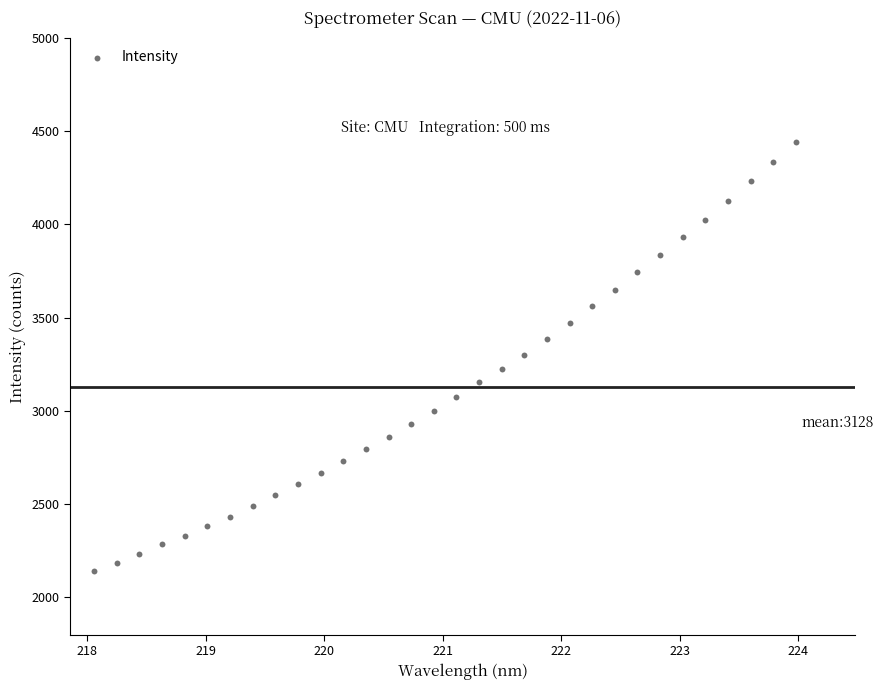

What is the range of Y values (max minus min)?

2302.6